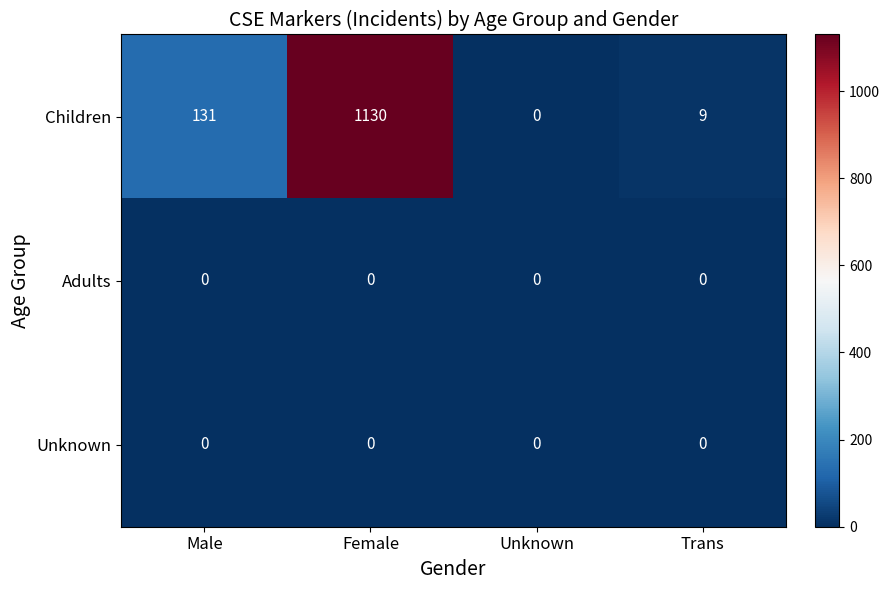

How many series are shown in this chart?

3